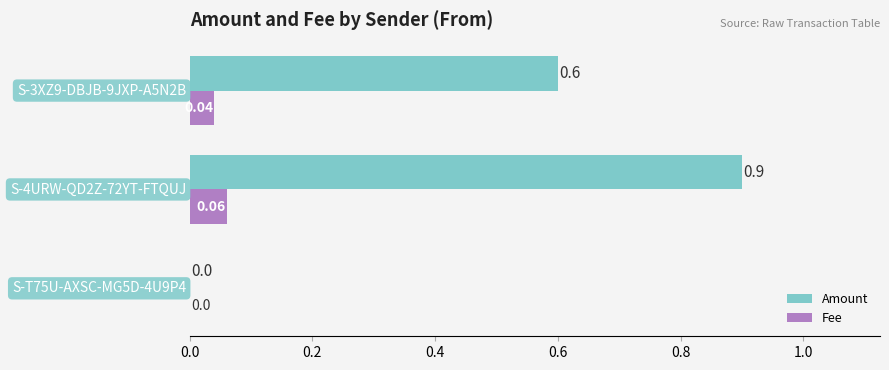

What is the sum of all Amount values?

1.5